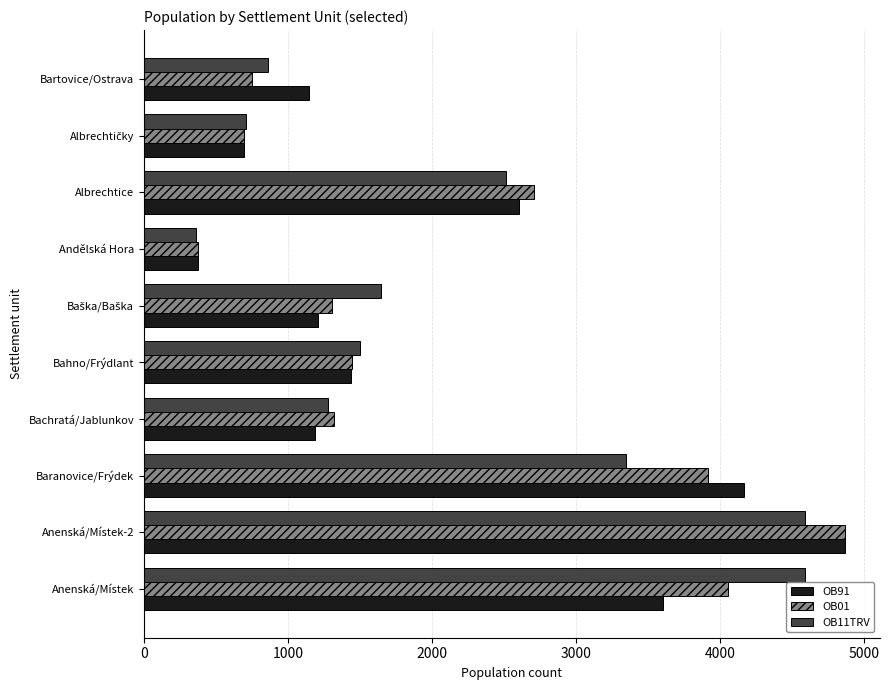

At which label does OB11TRV reach its minimum?

Andělská Hora